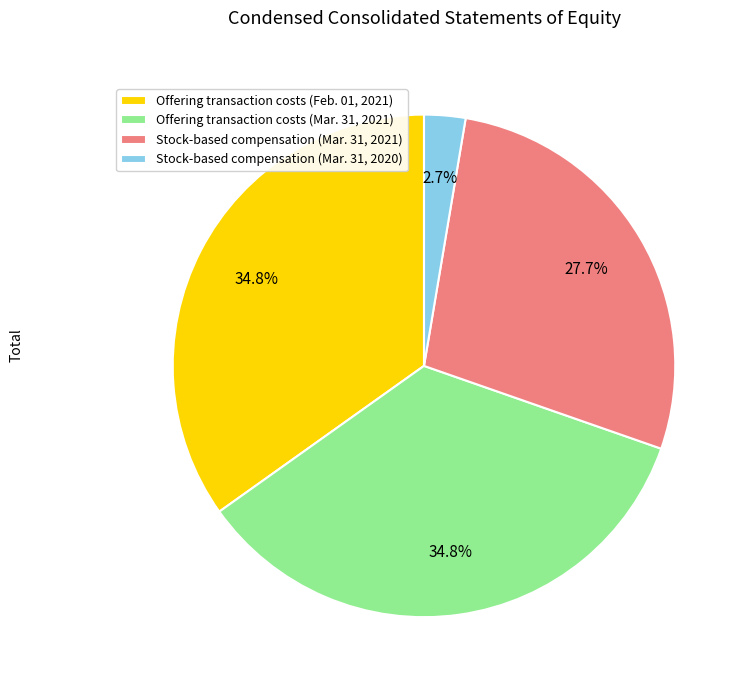

To the nearest percent, what percentage of the pie is Stock-based compensation (Mar. 31, 2020)?

3%